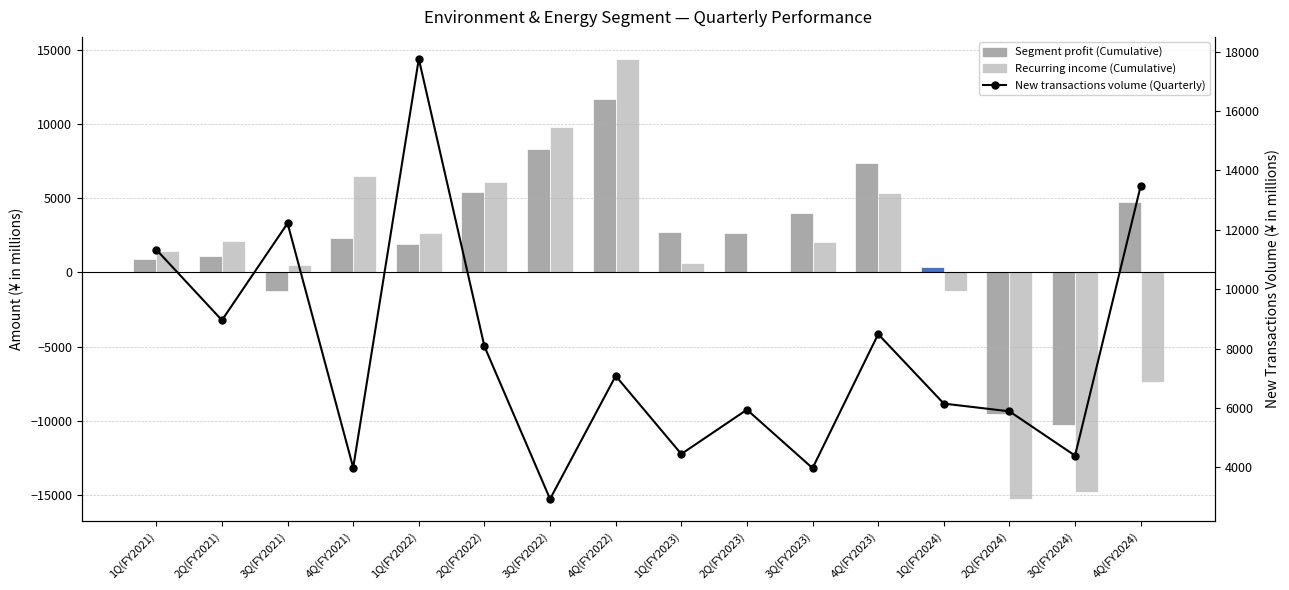

Rank the categories by Segment profit (Cumulative) value from lowest to highest.

3Q(FY2024), 2Q(FY2024), 3Q(FY2021), 1Q(FY2024), 1Q(FY2021), 2Q(FY2021), 1Q(FY2022), 4Q(FY2021), 2Q(FY2023), 1Q(FY2023), 3Q(FY2023), 4Q(FY2024), 2Q(FY2022), 4Q(FY2023), 3Q(FY2022), 4Q(FY2022)